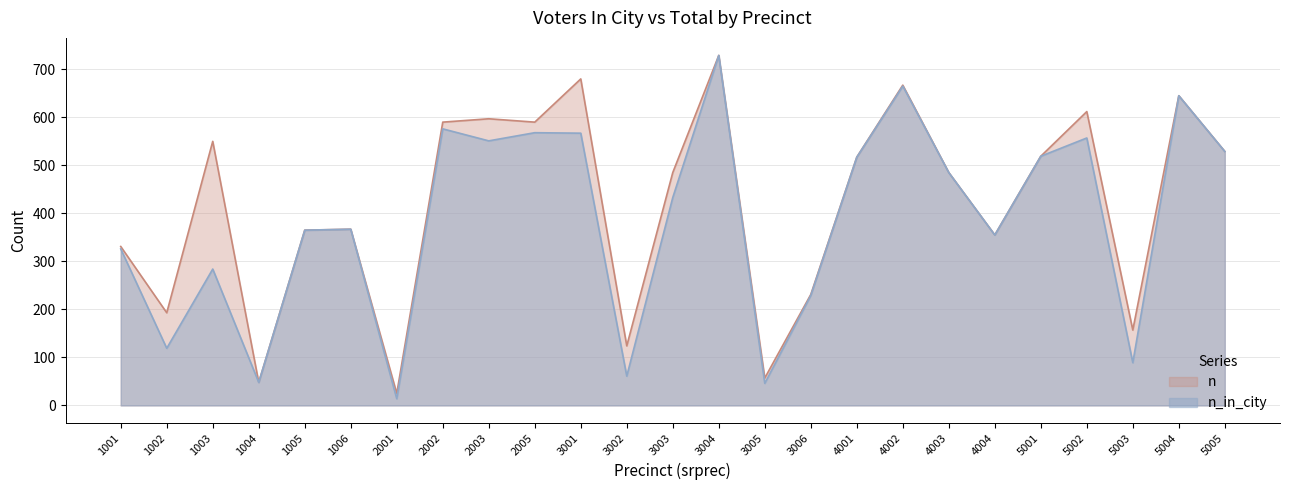

Where is the first local maximum for n?

1003